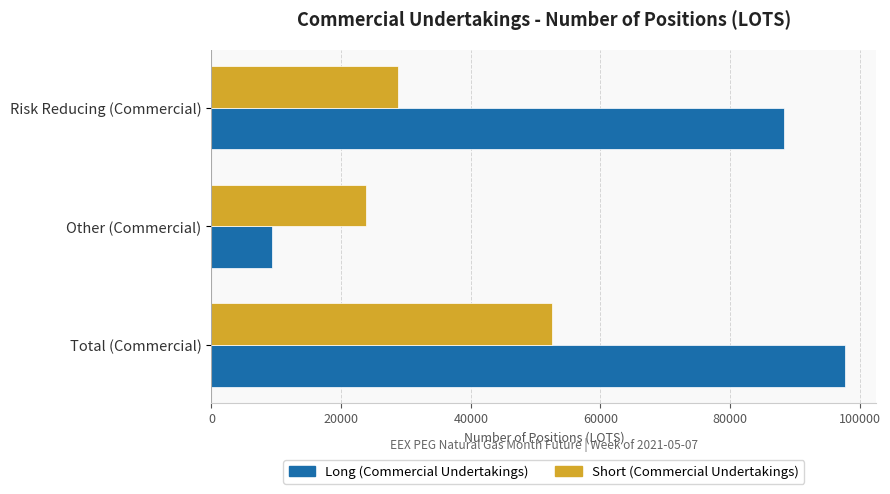

List the labels in order of Long (Commercial Undertakings) value, largest first.

Total (Commercial), Risk Reducing (Commercial), Other (Commercial)